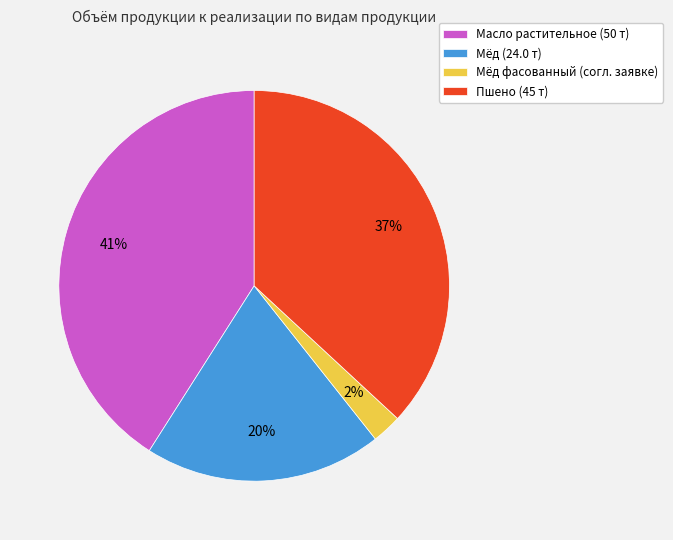

What is the smallest slice in the pie chart?

Мёд фасованный (согл. заявке)